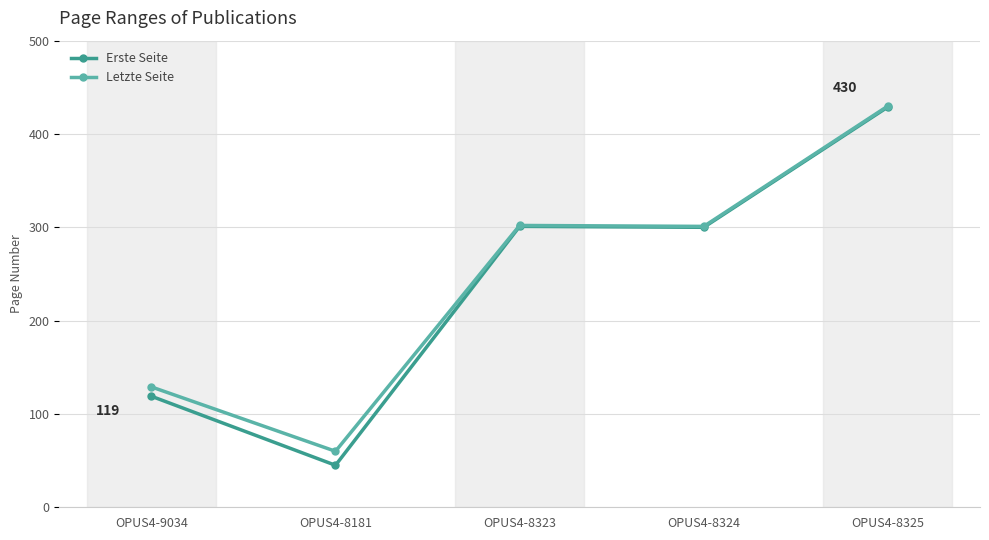

The Letzte Seite series shows 60 at OPUS4-8181. True or false?

True